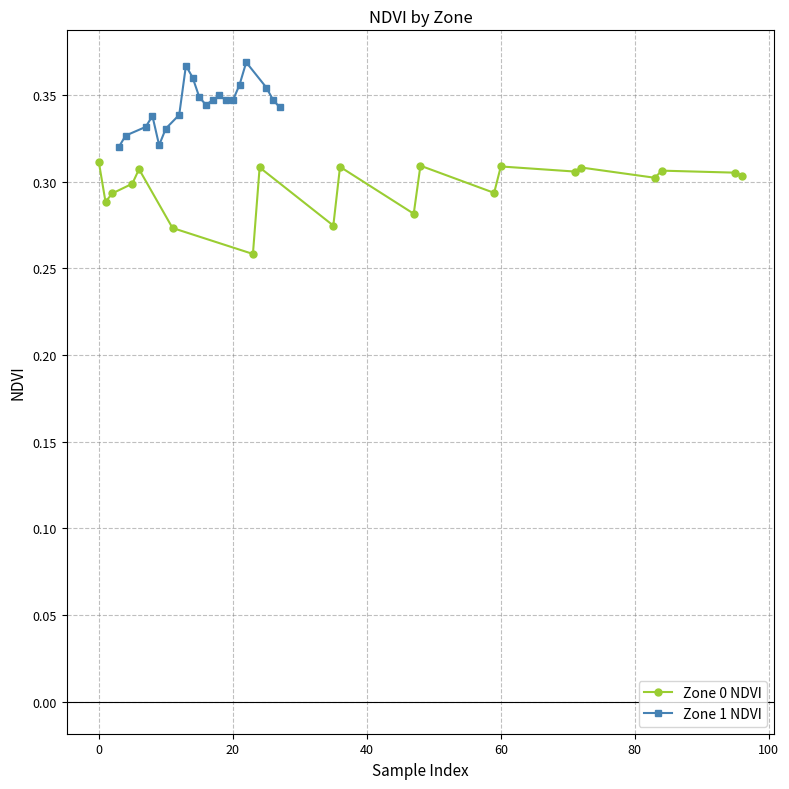

Count the Zone 0 NDVI values in the range 0 to 1.

20